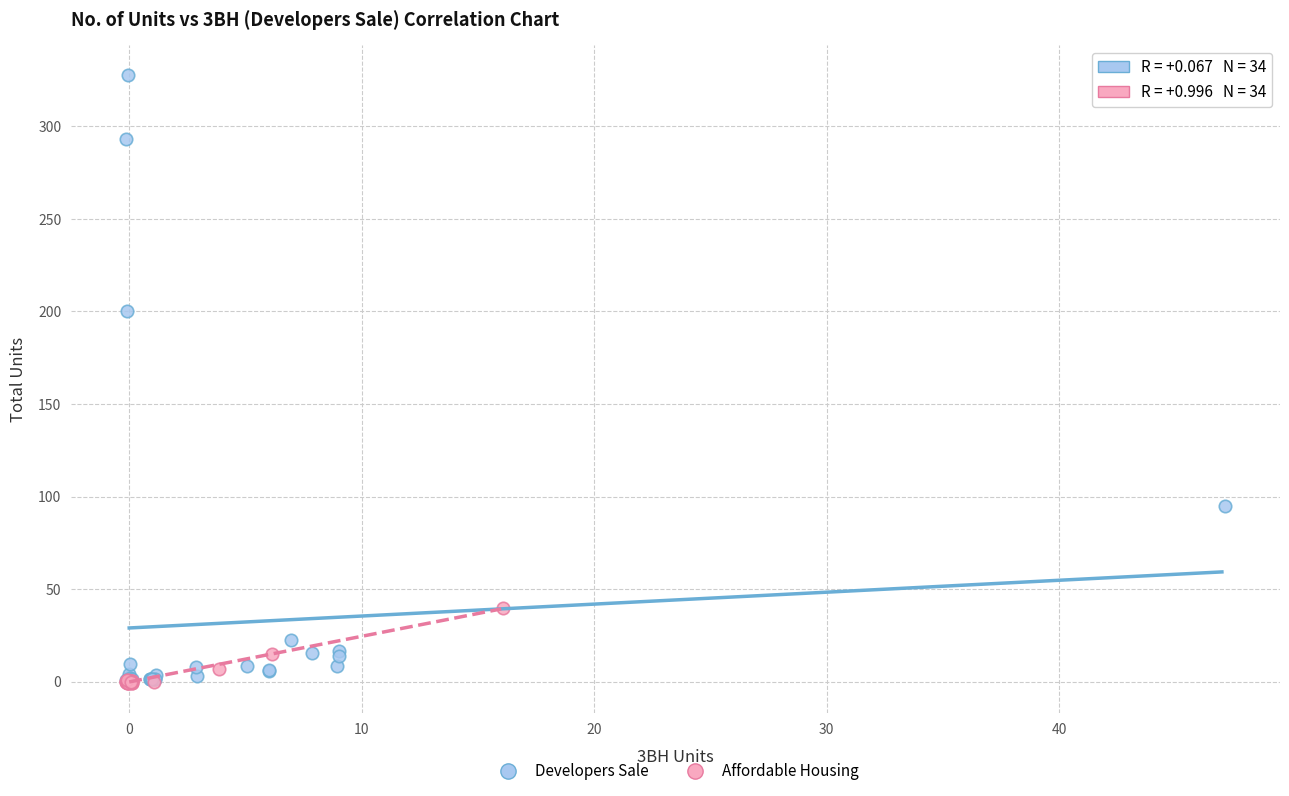

Which series contains the highest Y value?

Developers Sale